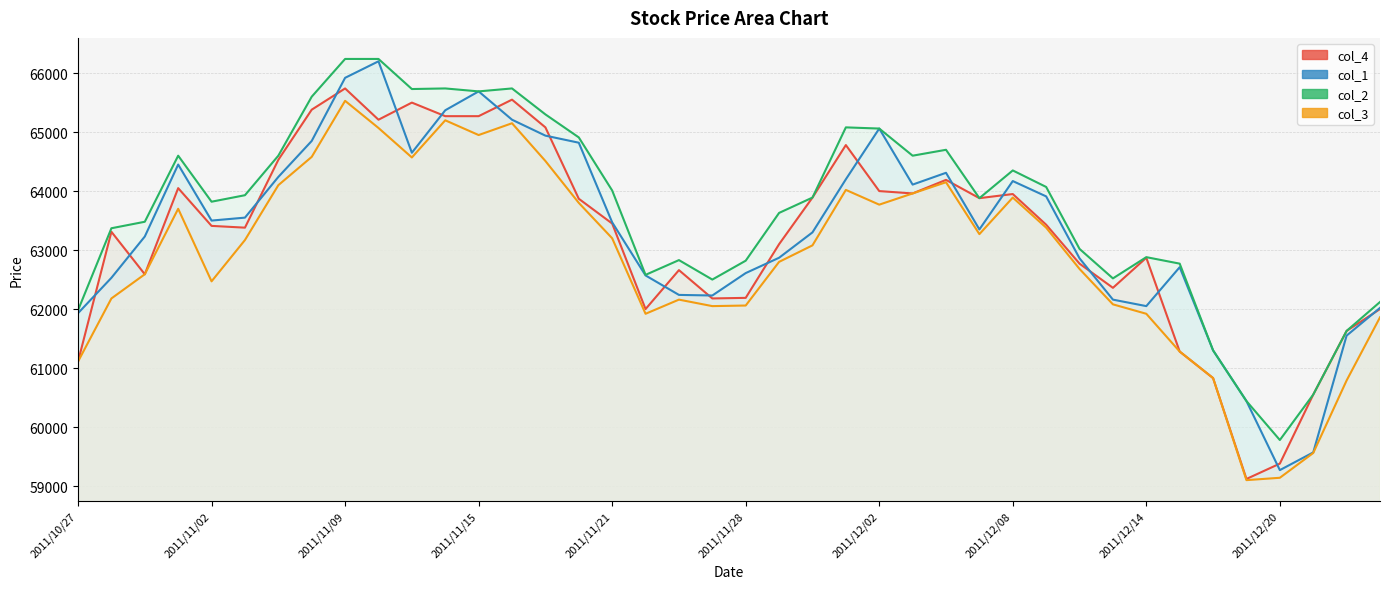

What is the minimum value for col_2?

59780